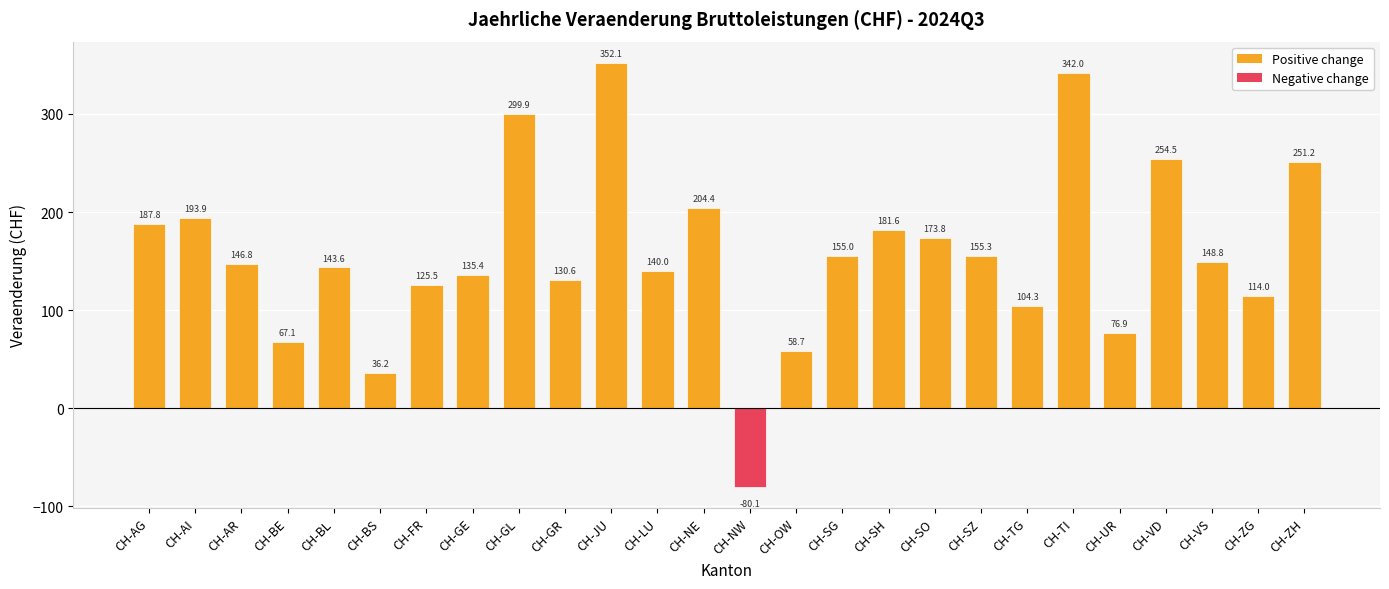

At which label does the data first exceed 148?

CH-AG